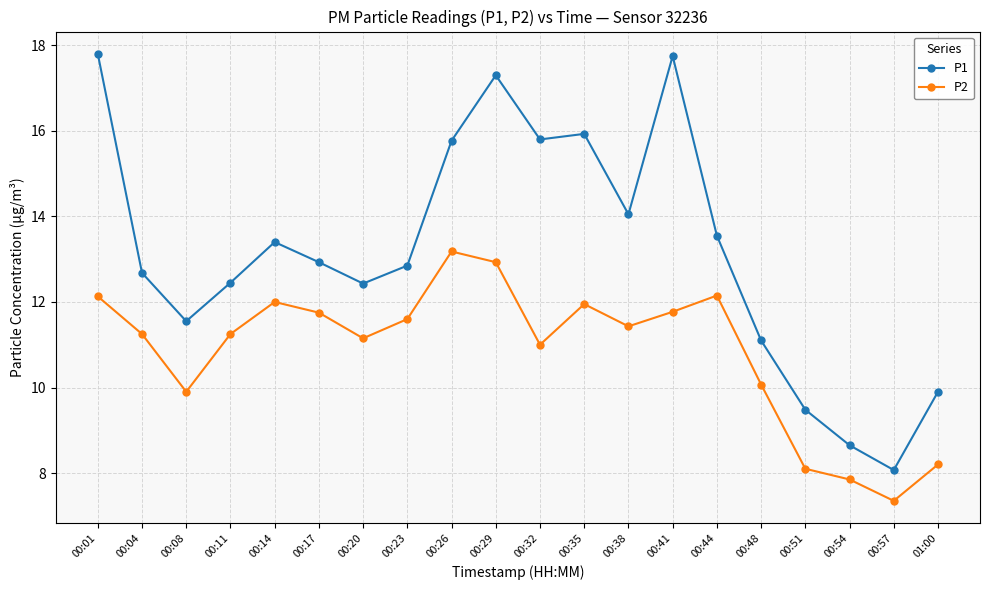

True or false: P1 and P2 cross at least once.

False